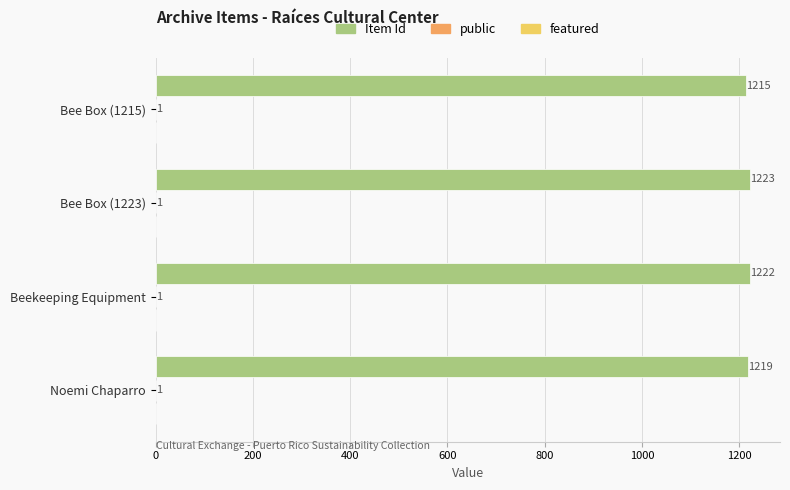

Between Bee Box (1223) and Noemi Chaparro, which series saw the biggest shift?

Item Id